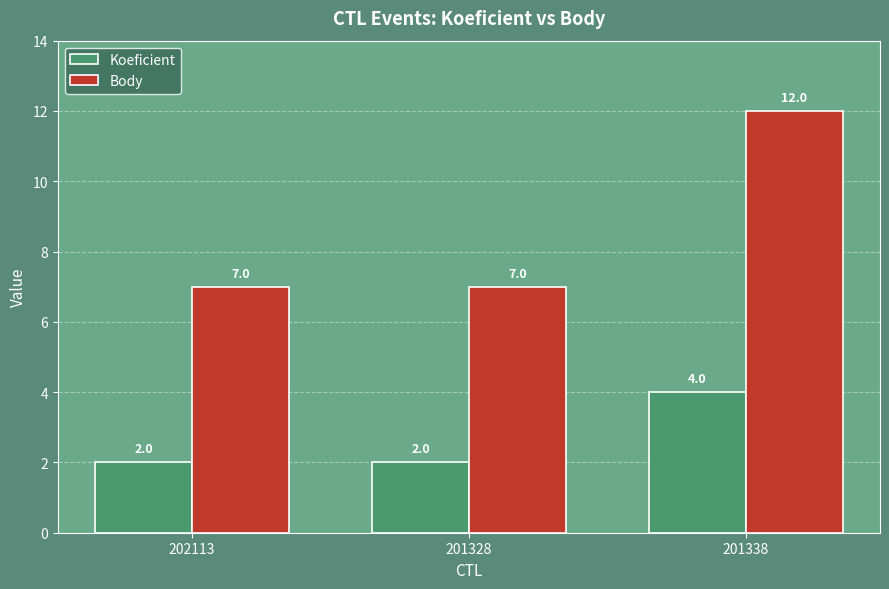

What is the sum of all Body values?

26